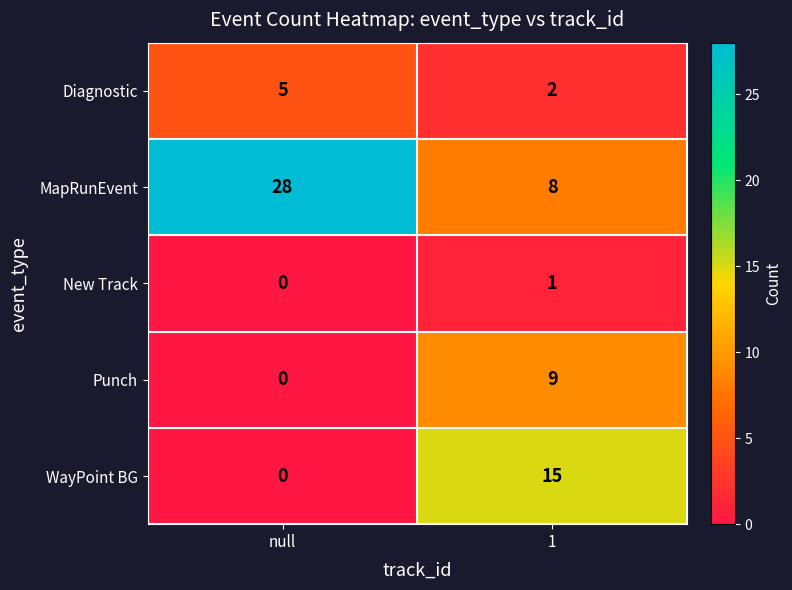

At which category is the sum across all series the highest?

1